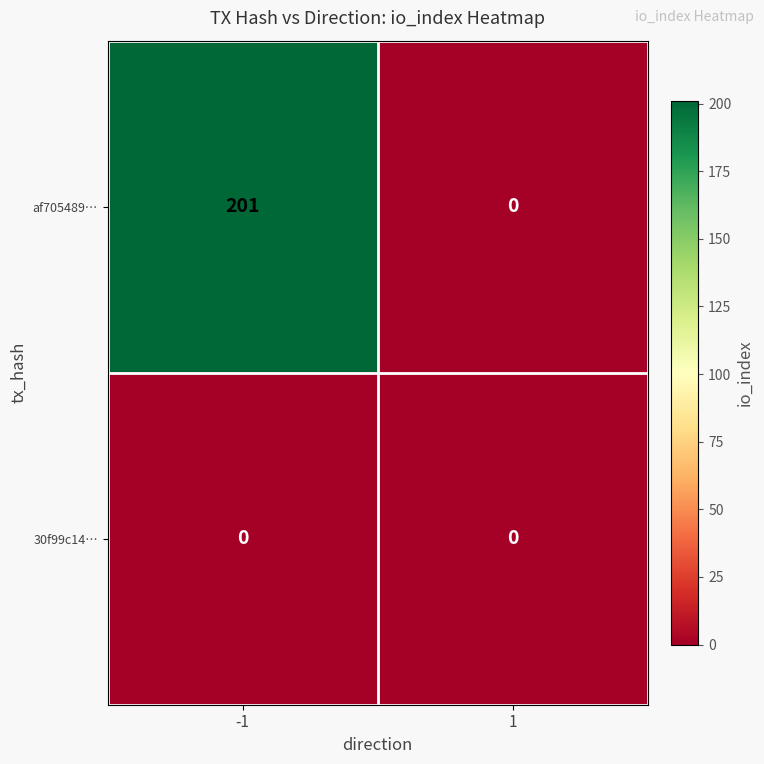

Reading left to right, what are all the values shown in this chart?

af705489…: -1=201	1=0
30f99c14…: -1=0	1=0